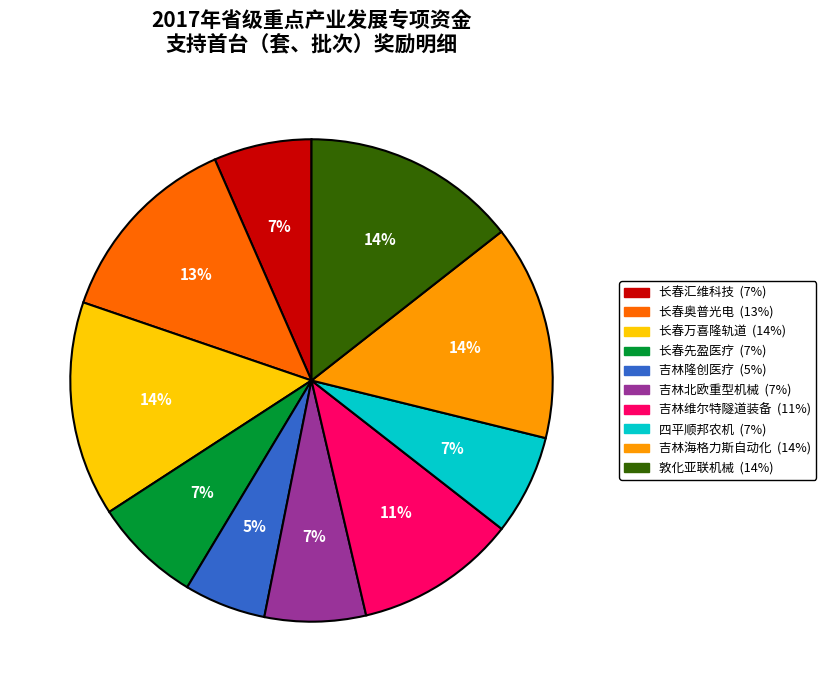

Is there any slice that represents more than half of the pie?

No